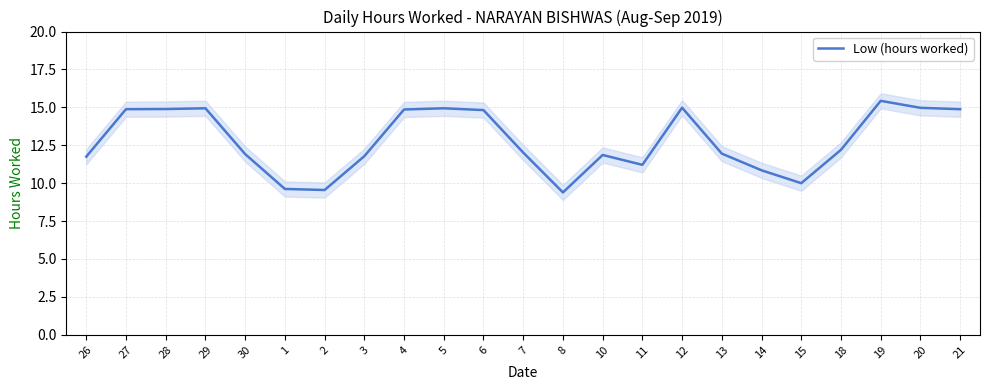

How many points are lower than both their immediate neighbors (excluding endpoints)?

4